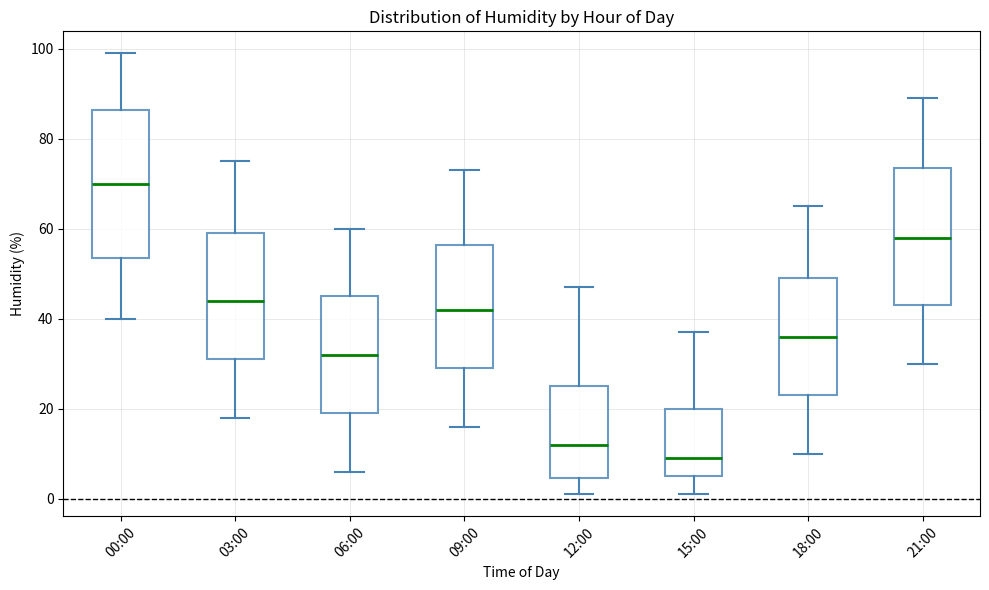

Where is the lower edge of the box for 12:00 on the y-axis? The values are not printed on the chart, so give them approximately, as read against the axis.

4